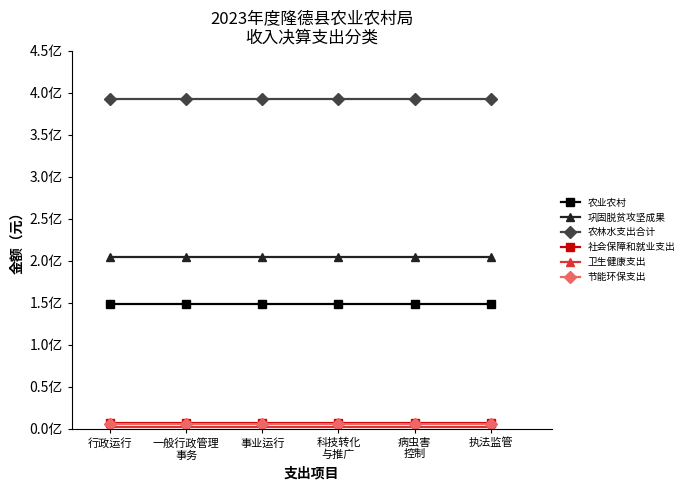

Is this an area chart (filled region under the line)?

No